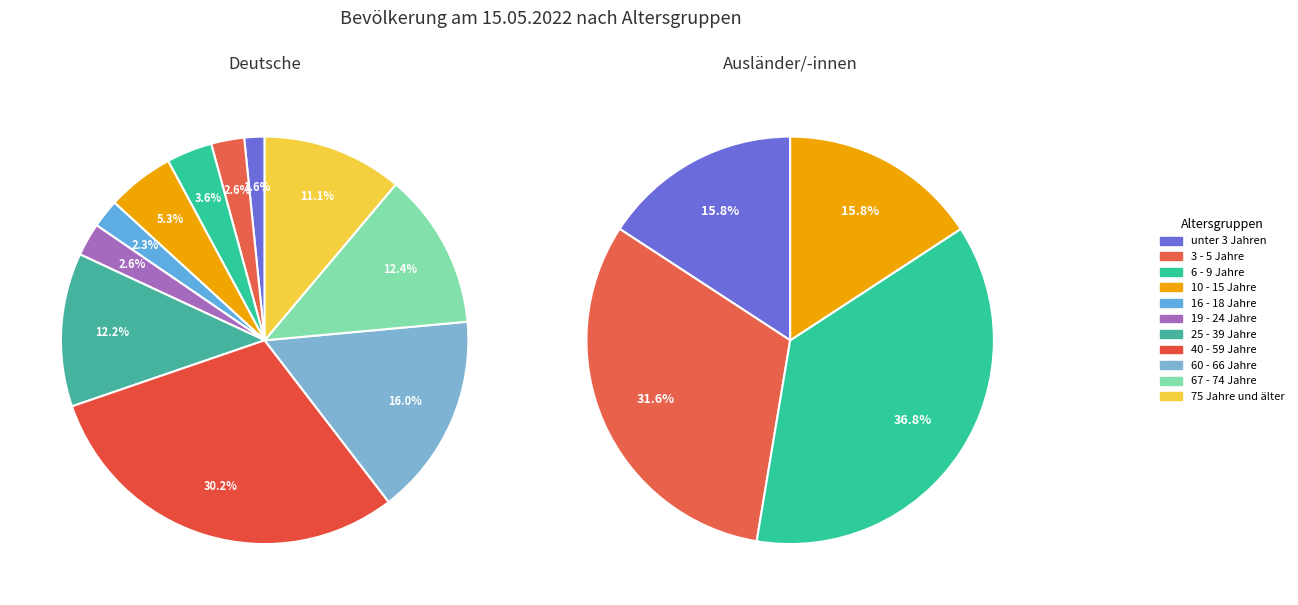

What is the largest slice in the pie chart?

40 - 59 Jahre